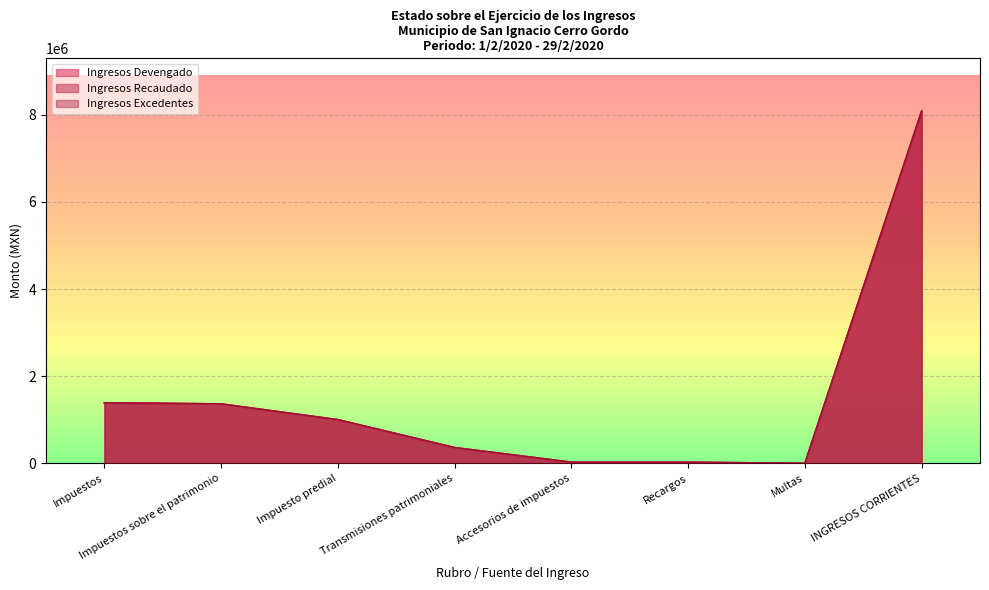

Which has a higher value, Recargos or Transmisiones patrimoniales?

Transmisiones patrimoniales